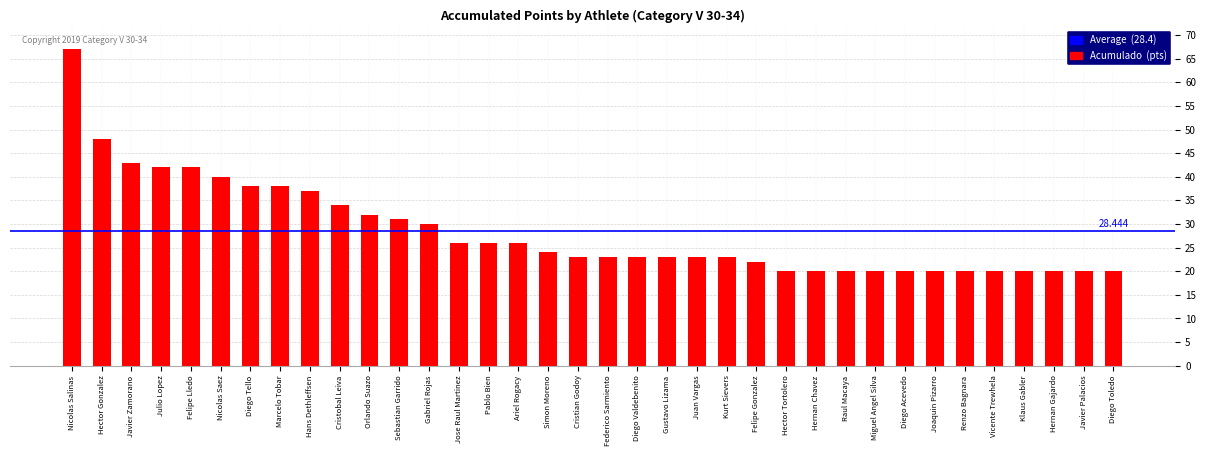

What is the label of the 1st bar from the left?

Nicolas Salinas